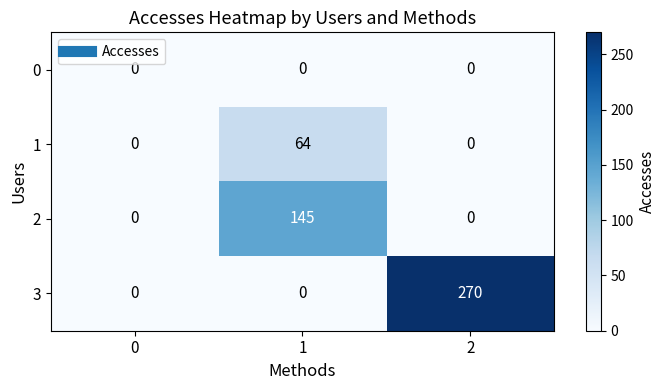

True or false: 3 has a value of 0 at 1.

True